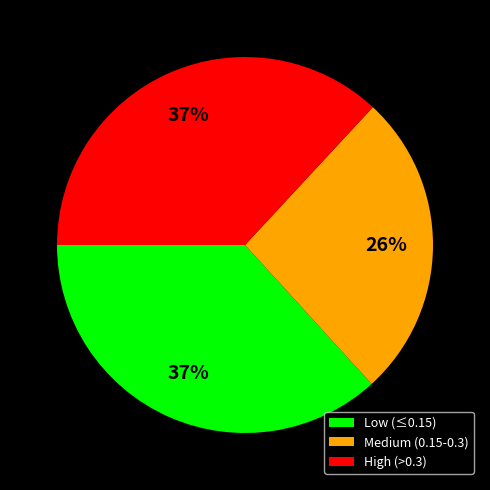

Does any single category account for the majority?

No